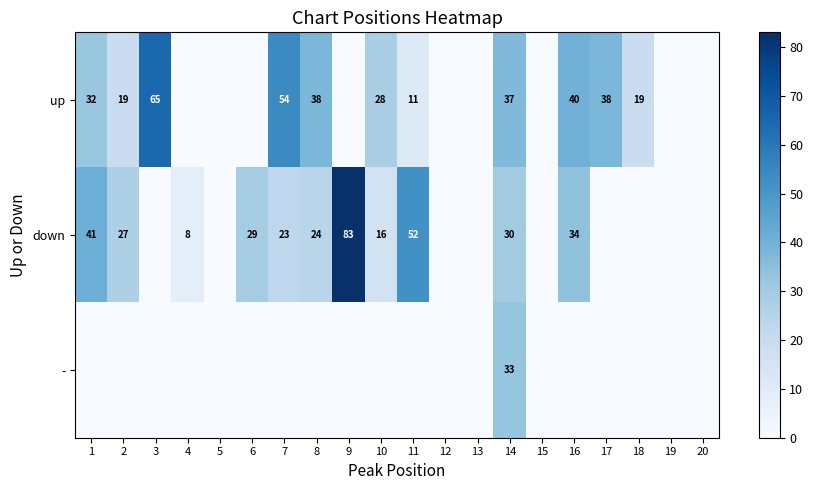

What is the sum of the down values at 9 and 1?

124